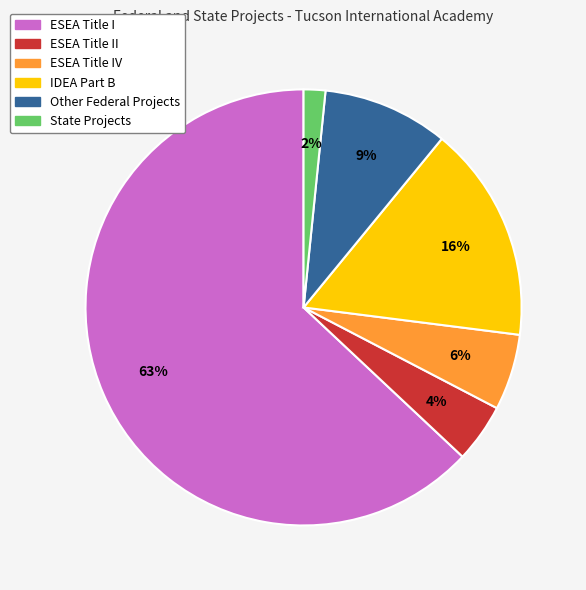

Is there any slice that represents more than half of the pie?

Yes